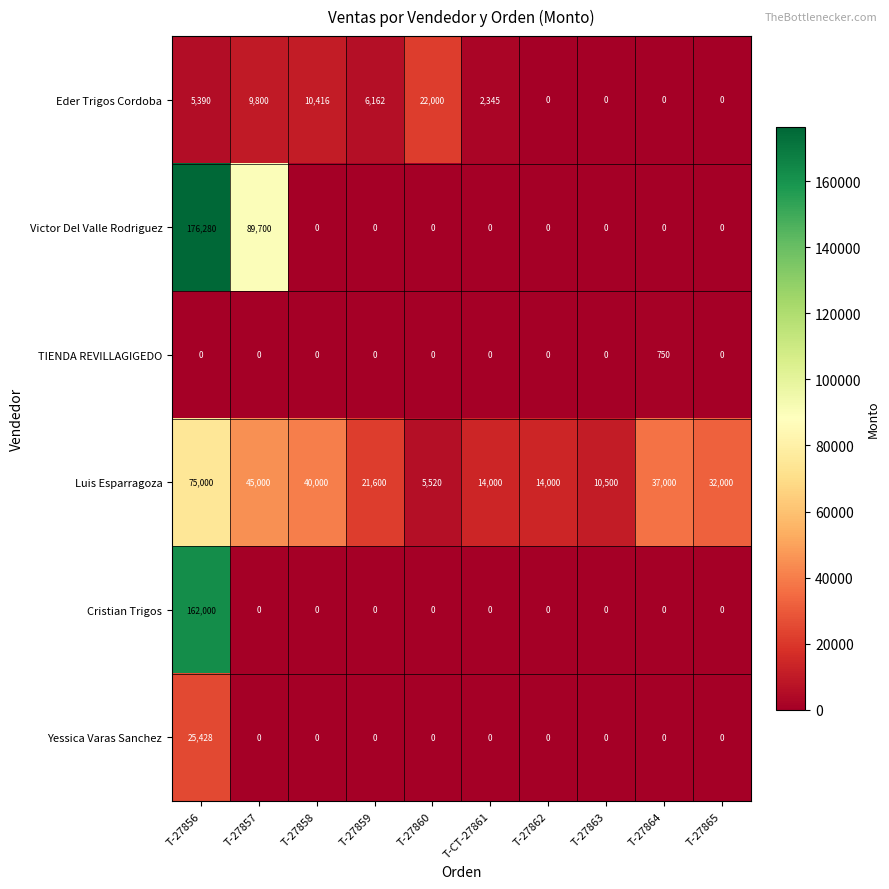

What is the difference between the highest and lowest values at T-27859?

21600